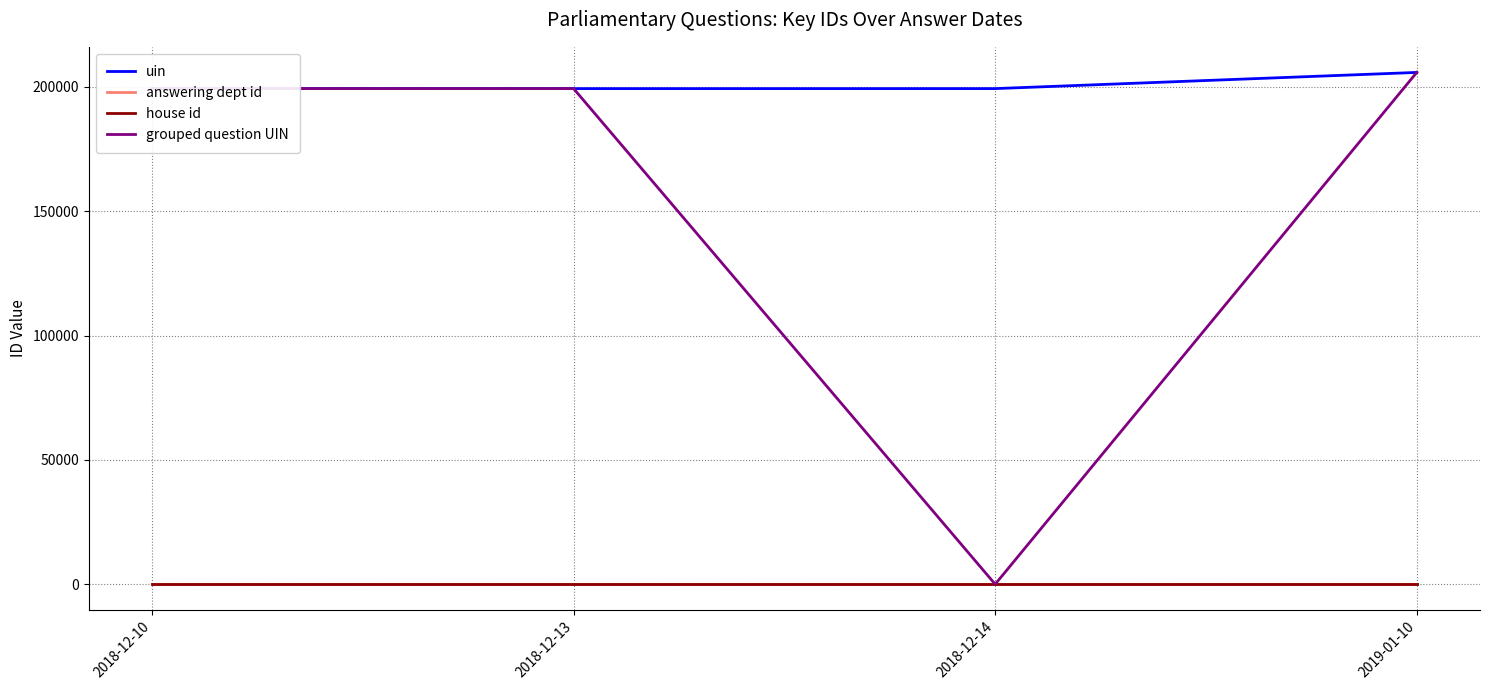

Which category has the highest value in the grouped question UIN series?

2019-01-10